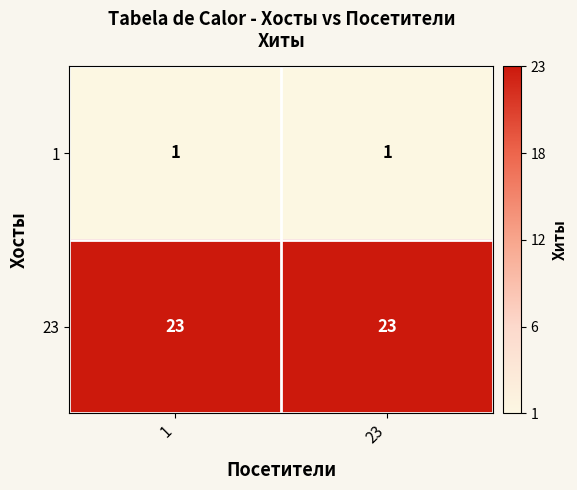

Reading left to right, extract all data points from this chart.

1: 1	1
23: 23	23